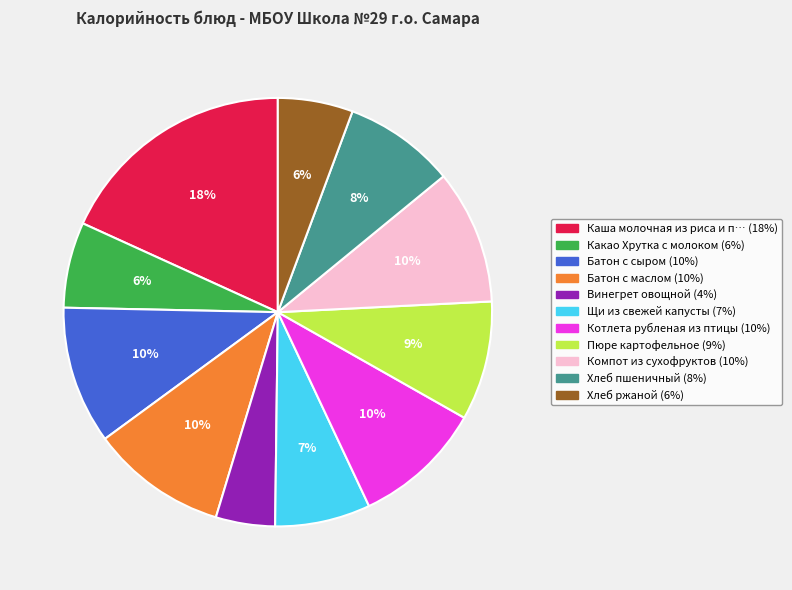

Is there any slice that represents more than half of the pie?

No